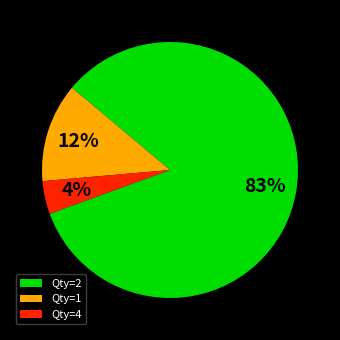

Is it true that Qty=4 is 17% of the pie?

False